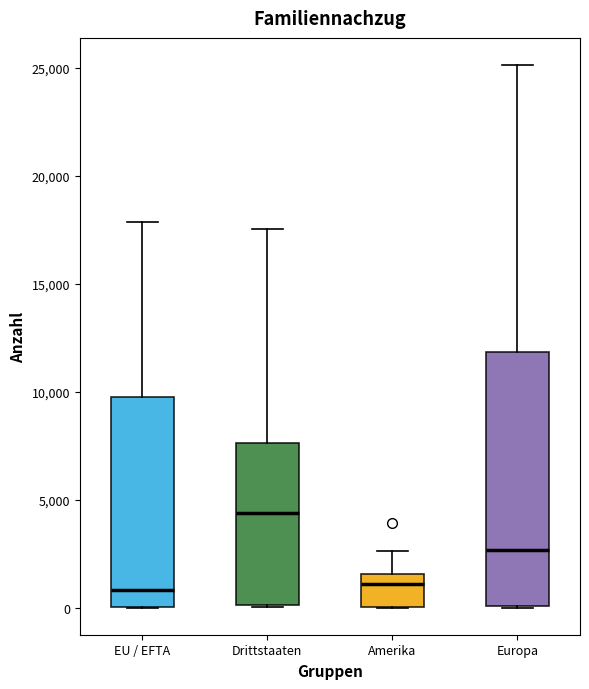

Reading left to right, transcribe this box plot: for each box, give where its median line is, the range the box spans, and where its two whiskers end, as read against the y-axis. The values are not printed on the chart, so give them approximately, as read against the axis.

EU / EFTA: median 1000, box 0 to 9500, whiskers 0 to 18000
Drittstaaten: median 4500, box 0 to 7500, whiskers 0 to 17500
Amerika: median 1000, box 0 to 1500, whiskers 0 to 2500
Europa: median 2500, box 0 to 12000, whiskers 0 to 25000